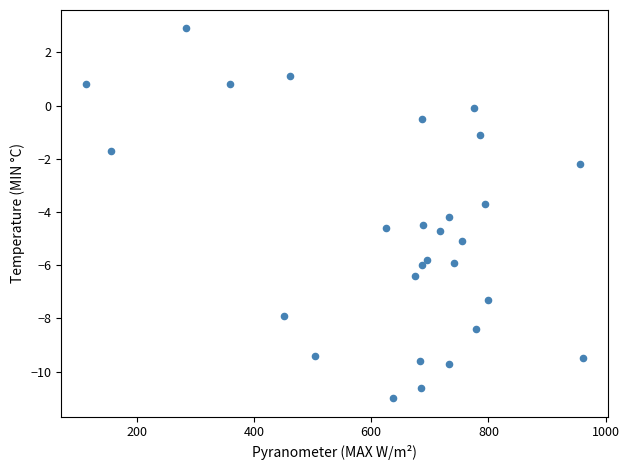

What is the range of X values (max minus min)?

848.2